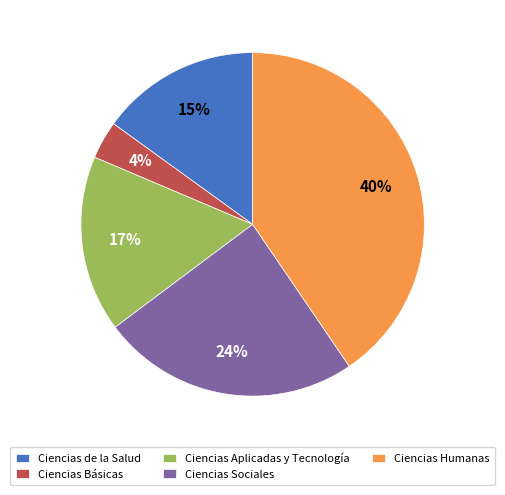

Is the sum of Ciencias de la Salud and Ciencias Aplicadas y Tecnología greater than half?

No